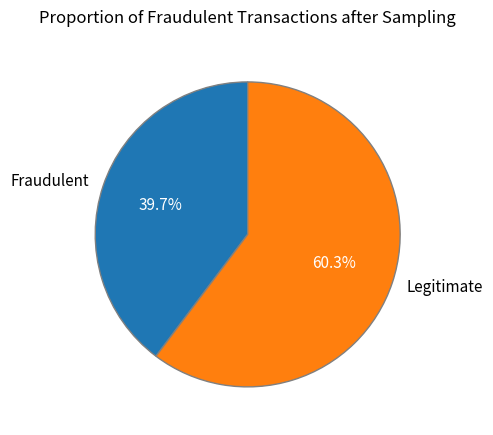

How many slices are in this pie chart?

2